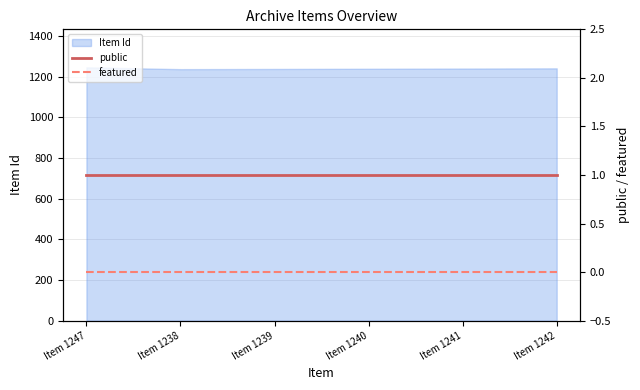

Which category has the lowest value in the public series?

Item 1247